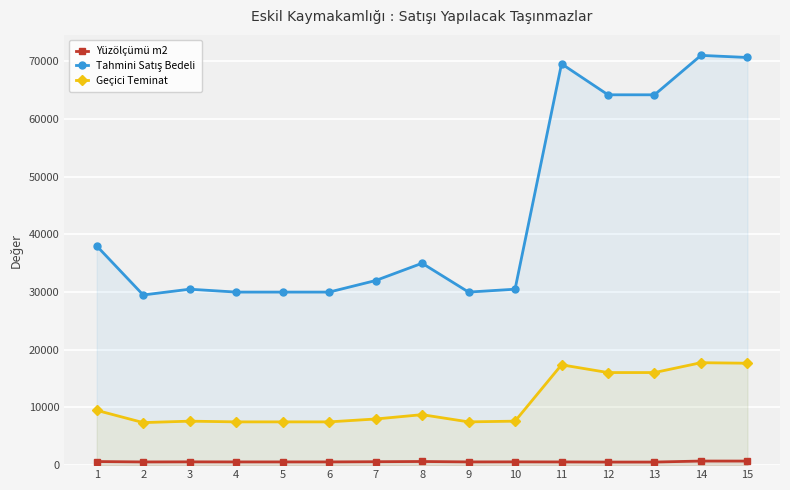

How many categories are shown in the chart?

15